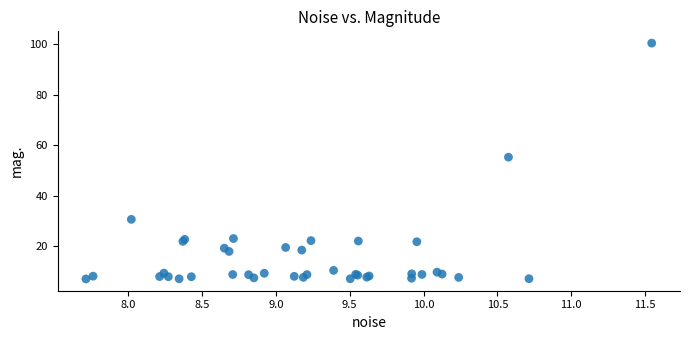

What Y value in the scatter plot is closest to 53?

55.3